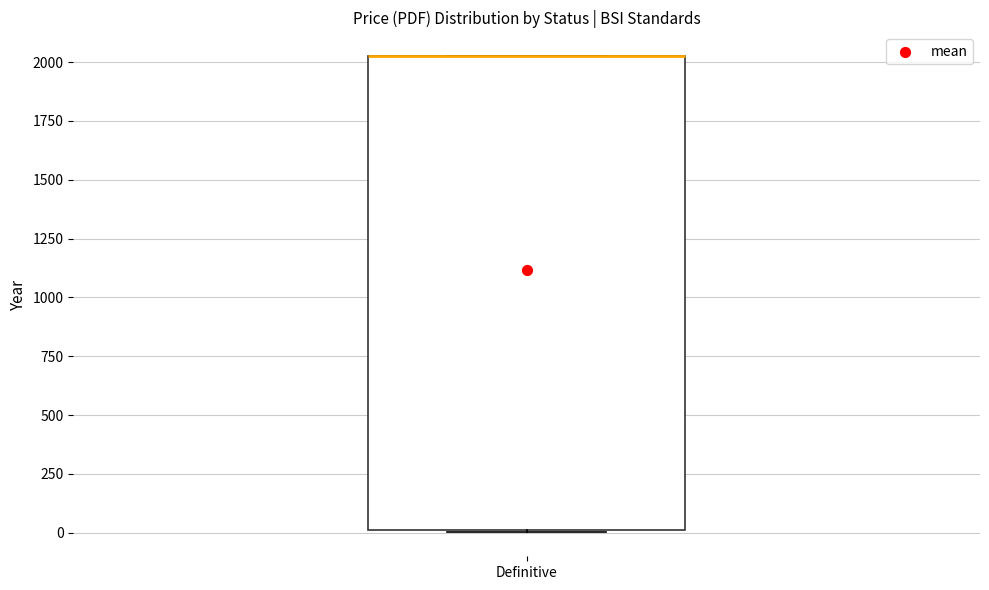

Read this box plot against the y-axis: the position of the median line, the range covered by the box, and the ends of both whiskers. The values are not printed on the chart, so give them approximately, as read against the axis.

median 2050 (drawn on the box's upper edge), box 0 to 2050, whiskers 0 to 2050